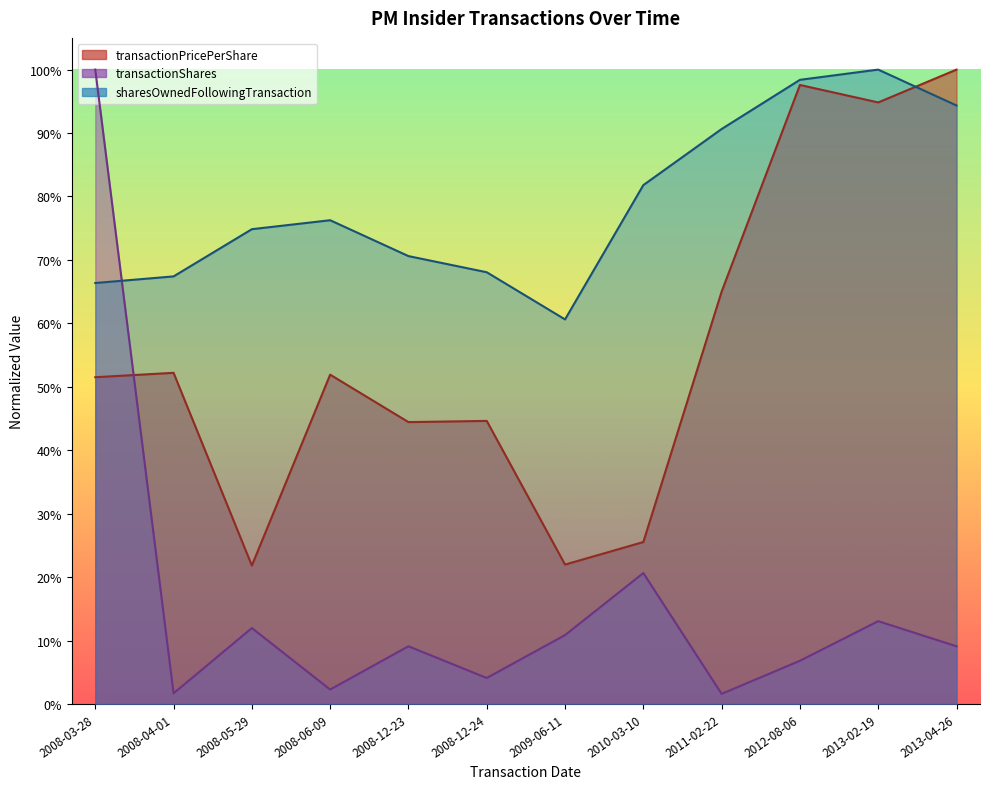

Reading left to right, extract all data points from this chart.

transactionPricePerShare: 0.5	0.5	0.2	0.5	0.4	0.4	0.2	0.3	0.6	1.0	0.9	1.0
transactionShares: 1.0	0.0	0.1	0.0	0.1	0.0	0.1	0.2	0.0	0.1	0.1	0.1
sharesOwnedFollowingTransaction: 0.7	0.7	0.7	0.8	0.7	0.7	0.6	0.8	0.9	1.0	1.0	0.9